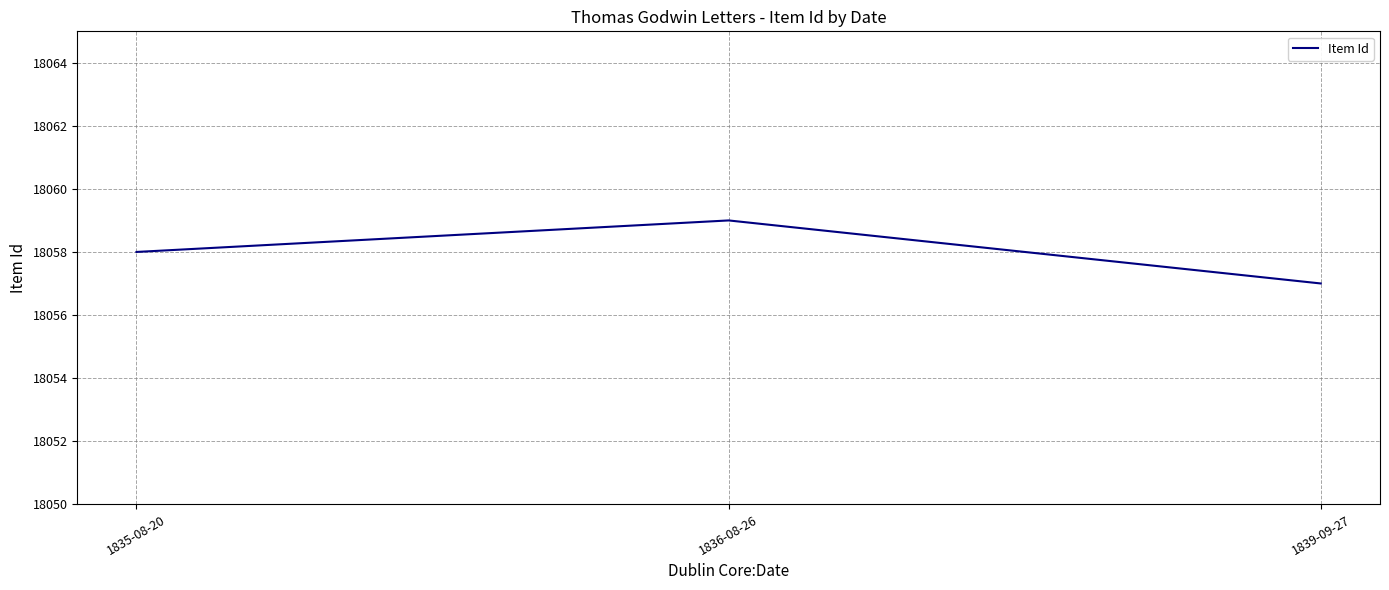

What value does the data have at 1836-08-26?

18059